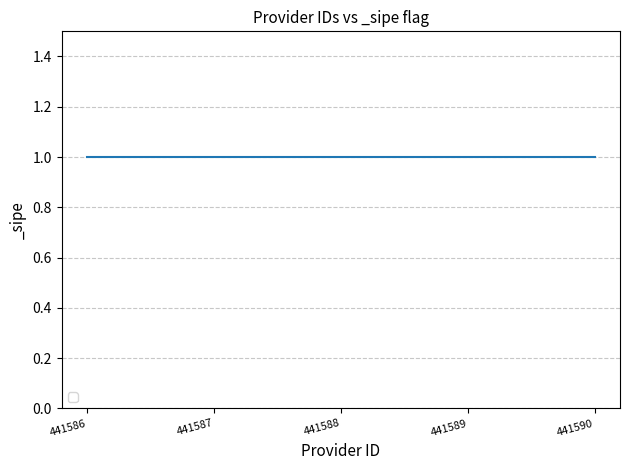

What is the lowest value of the provider_id series?

441586